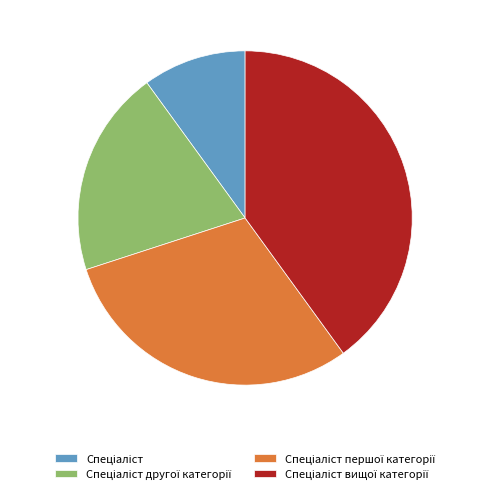

How many slices are in this pie chart?

4